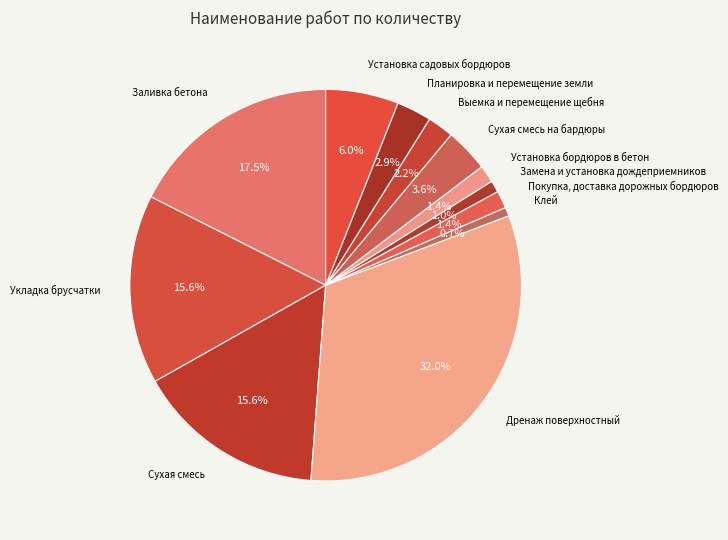

Between Клей and Планировка и перемещение земли, which is larger?

Планировка и перемещение земли